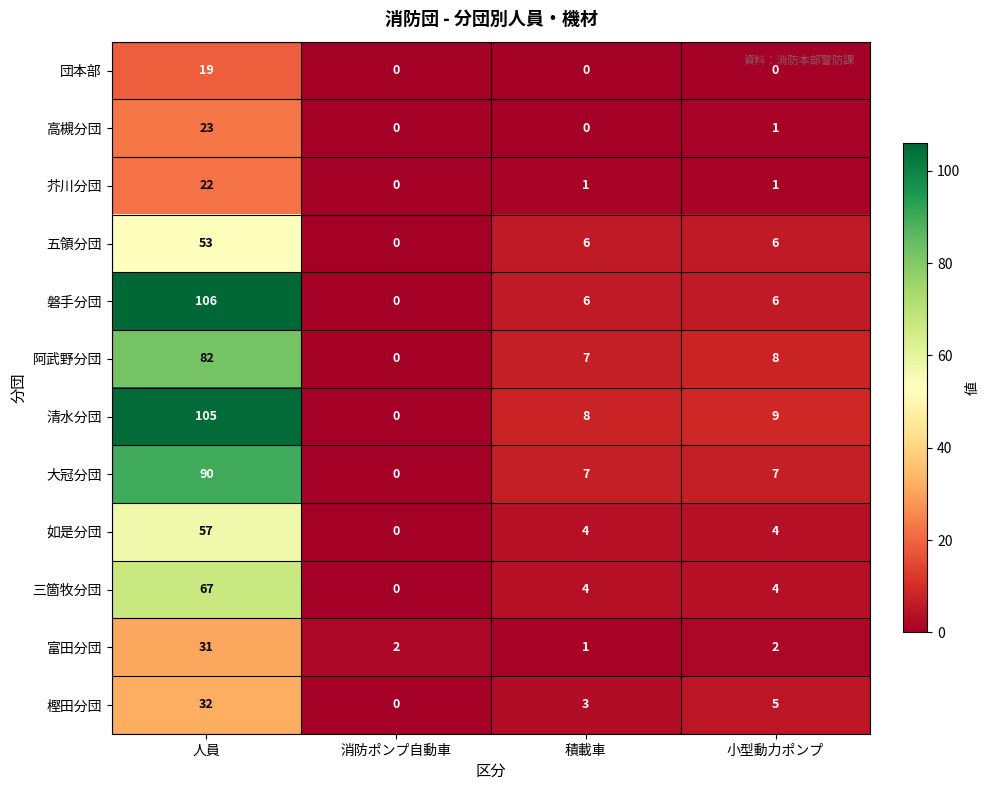

What is the total value across all series at 積載車?

47